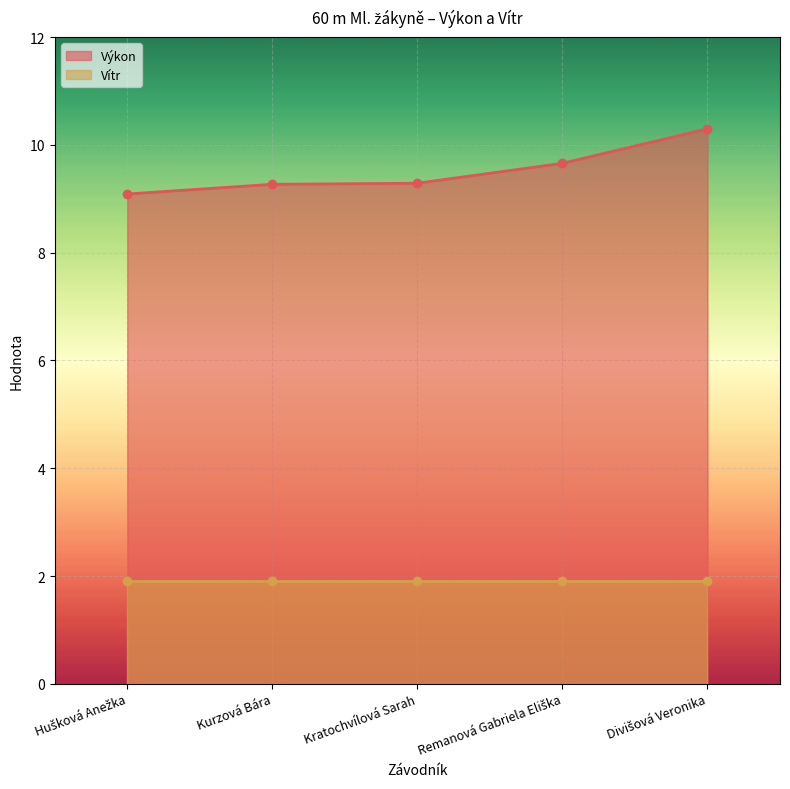

True or false: Výkon has more than 2 interior local peaks.

False